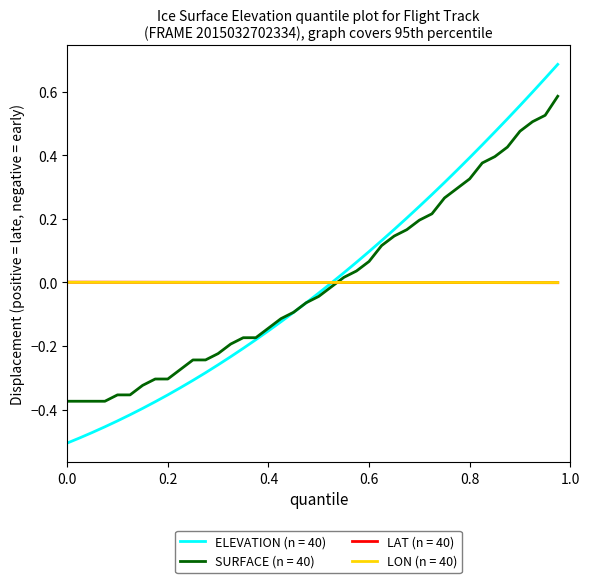

Which series has the widest spread of values?

ELEVATION (n = 40)